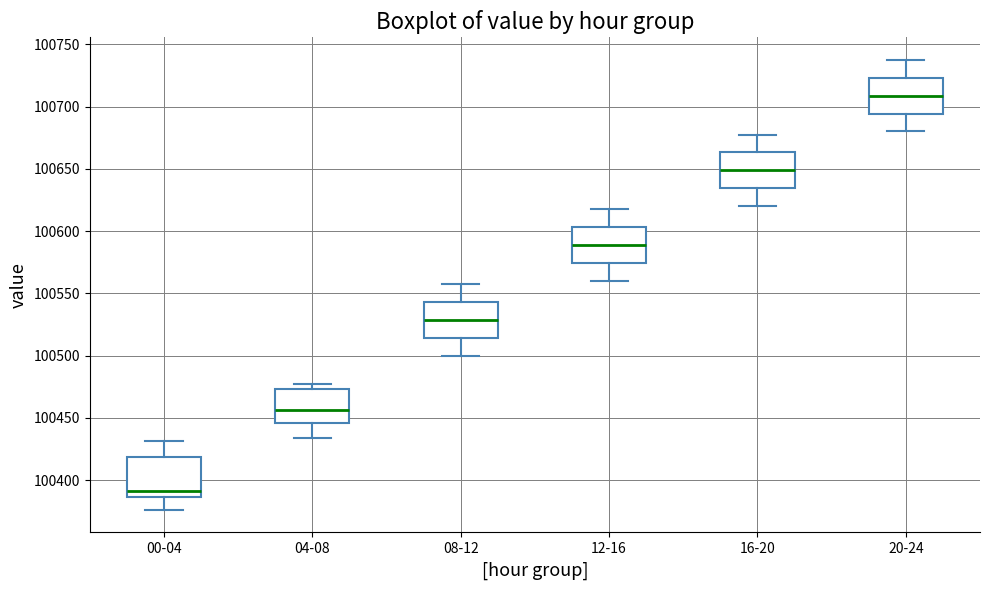

Reading left to right, read every box against the y-axis: the position of its median line, the range the box covers, and the ends of its whiskers. The values are not printed on the chart, so give them approximately, as read against the axis.

00-04: median 100390, box 100385 to 100420, whiskers 100375 to 100430
04-08: median 100455, box 100445 to 100475, whiskers 100435 to 100475 (just above the box's upper edge)
08-12: median 100530, box 100515 to 100545, whiskers 100500 to 100560
12-16: median 100590, box 100575 to 100605, whiskers 100560 to 100620
16-20: median 100650, box 100635 to 100665, whiskers 100620 to 100680
20-24: median 100710, box 100695 to 100725, whiskers 100680 to 100740